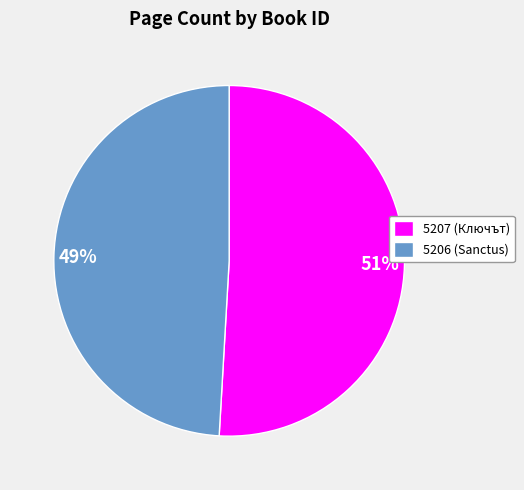

Do 5207 (Ключът) and 5206 (Sanctus) together represent more than half of the pie?

Yes